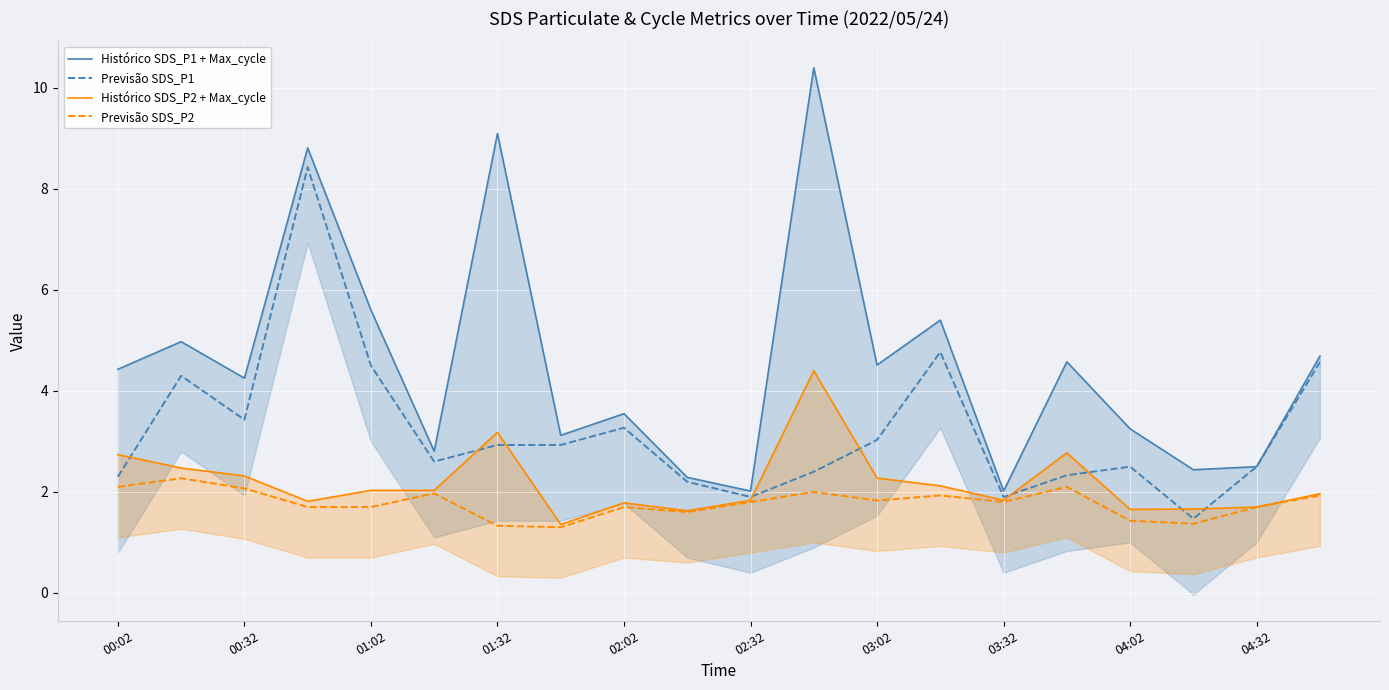

How many interior local valleys does the Histórico SDS_P2 + Max_cycle series have?

5